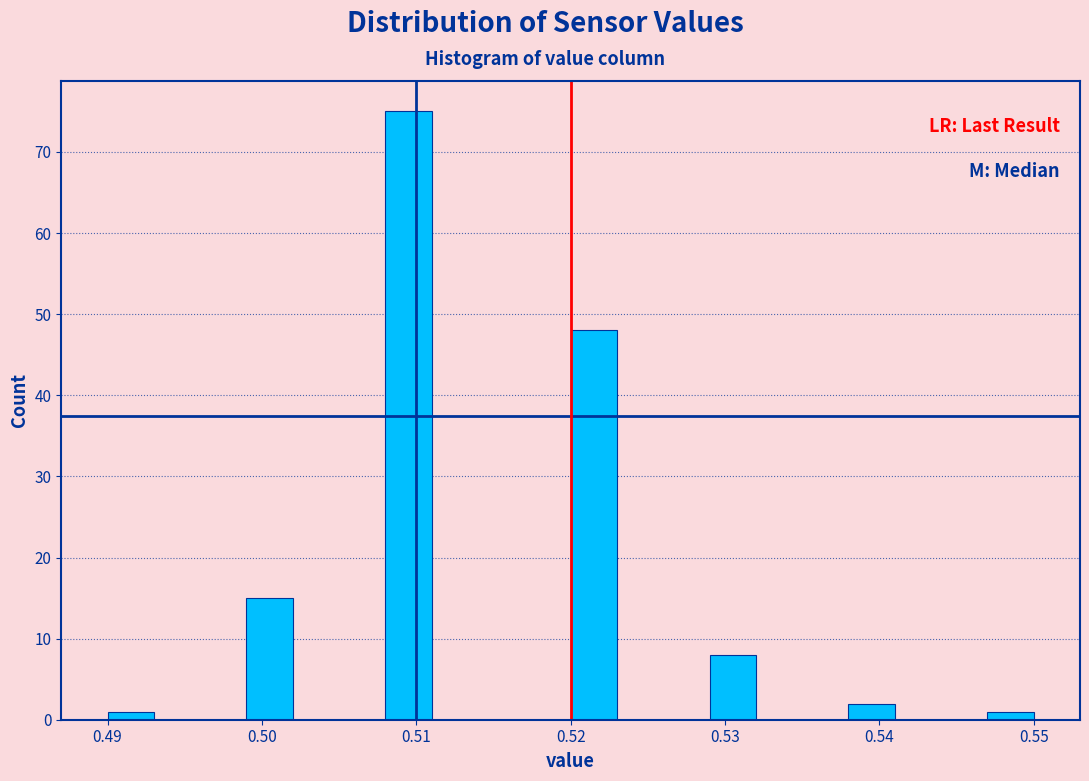

Around what value on the x-axis is the tallest bar? Give the approximate position of its centre, as read against the axis.

0.510